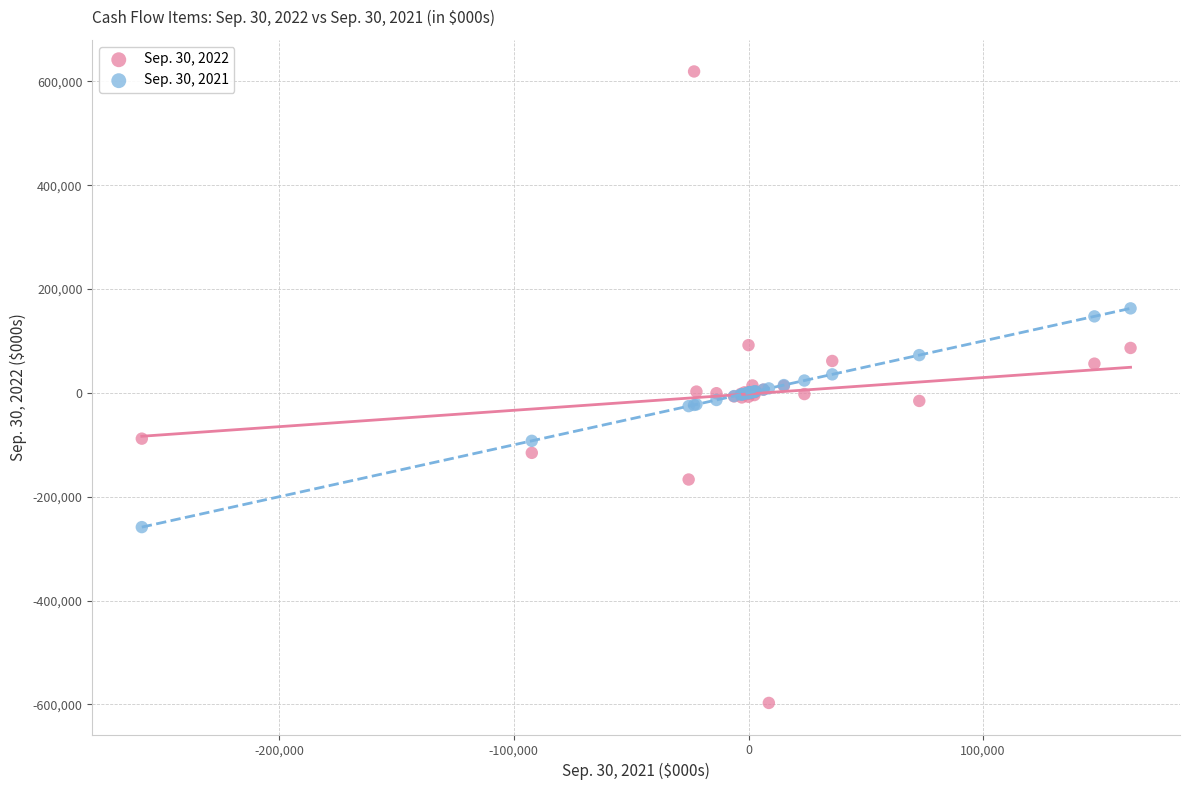

What are all the series names shown in the legend?

Sep. 30, 2022, Sep. 30, 2021